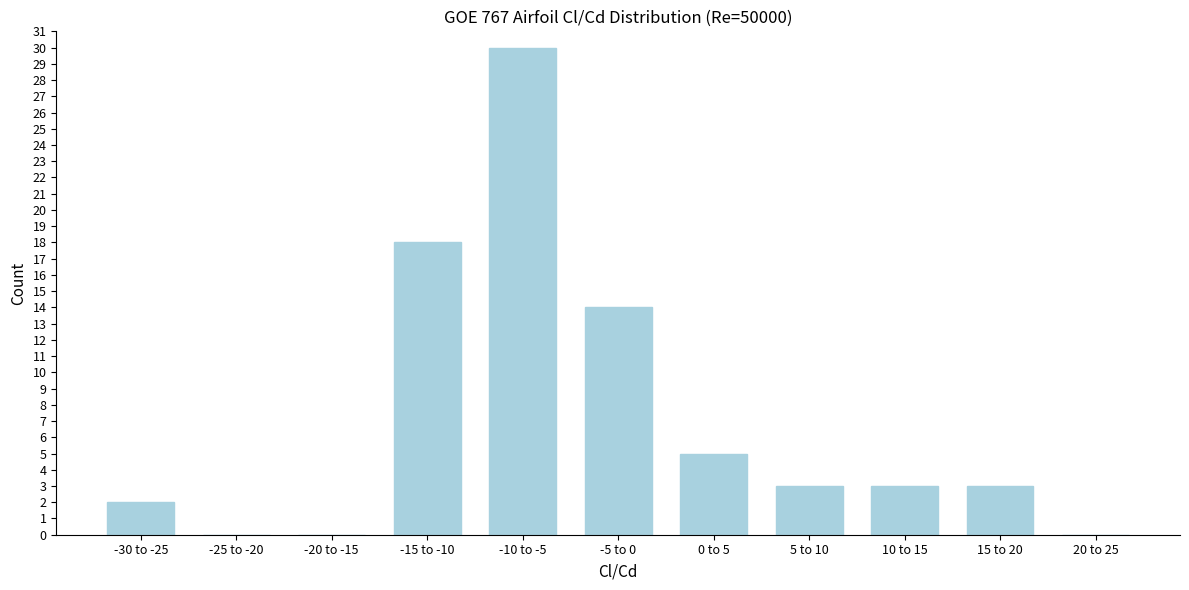

Reading left to right, what are all the values shown in this chart?

-30 to -25=2	-25 to -20=0	-20 to -15=0	-15 to -10=18	-10 to -5=30	-5 to 0=14	0 to 5=5	5 to 10=3	10 to 15=3	15 to 20=3	20 to 25=0